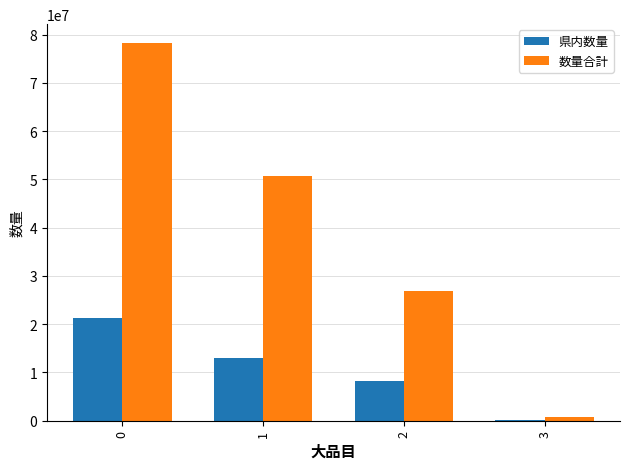

Which series has the largest total across all categories?

数量合計